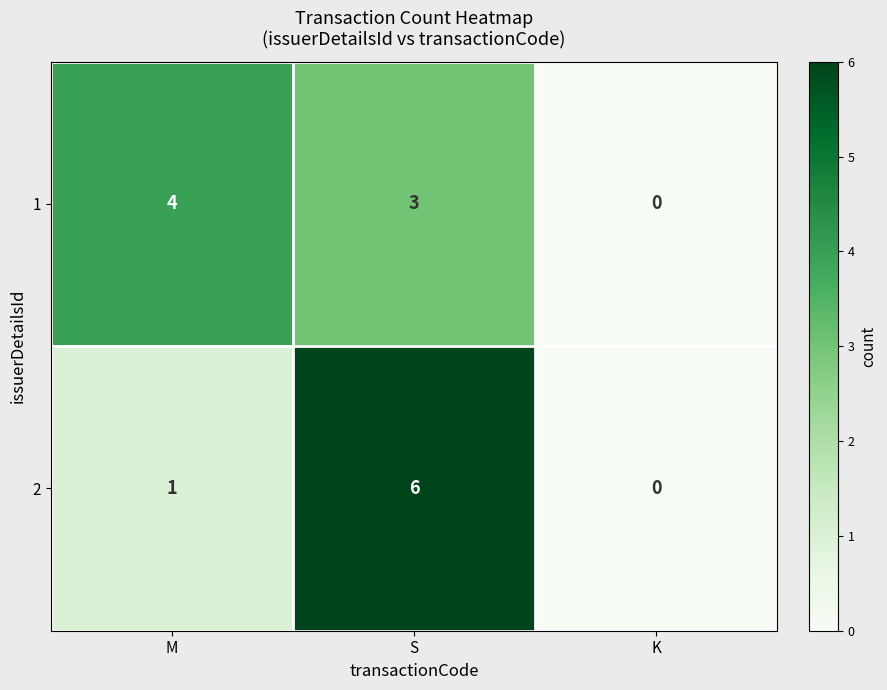

Where is 1 nearest to the value 2?

S